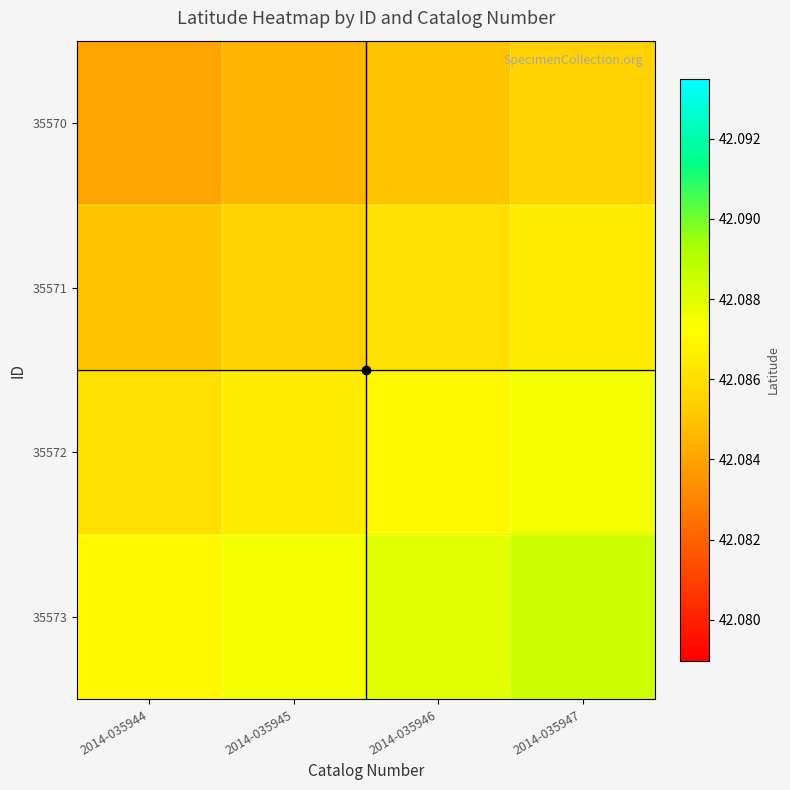

Reading left to right, extract all data points from this chart.

35570: 2014-035944=42.1	2014-035945=42.1	2014-035946=42.1	2014-035947=42.1
35571: 2014-035944=42.1	2014-035945=42.1	2014-035946=42.1	2014-035947=42.1
35572: 2014-035944=42.1	2014-035945=42.1	2014-035946=42.1	2014-035947=42.1
35573: 2014-035944=42.1	2014-035945=42.1	2014-035946=42.1	2014-035947=42.1